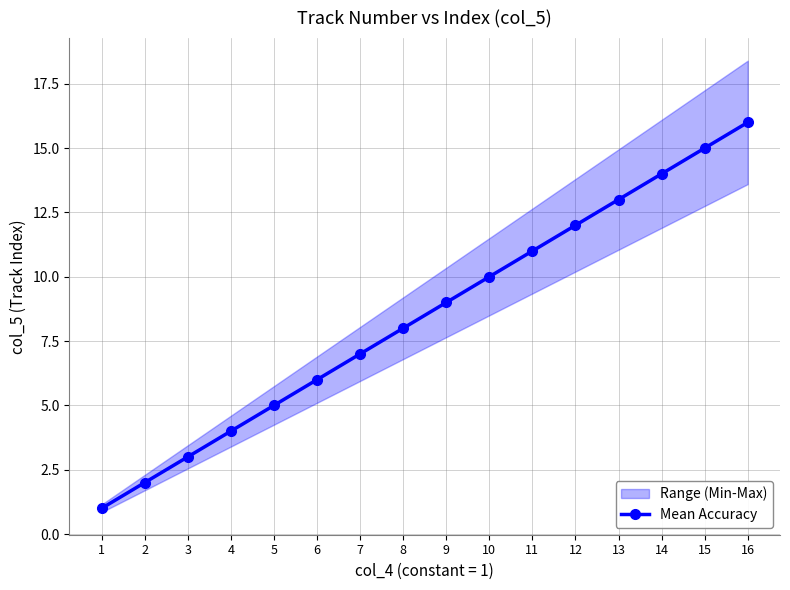

List the labels in order of value, smallest first.

1, 2, 3, 4, 5, 6, 7, 8, 9, 10, 11, 12, 13, 14, 15, 16